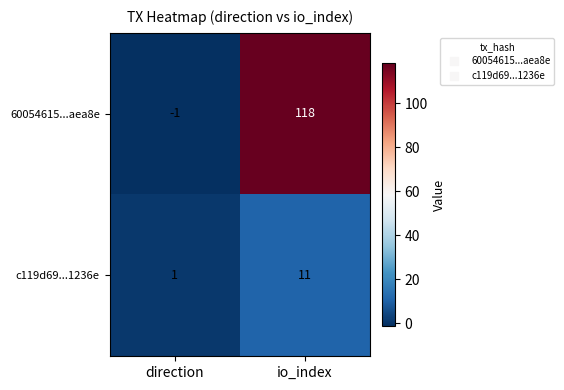

What is the maximum value shown in the chart?

118